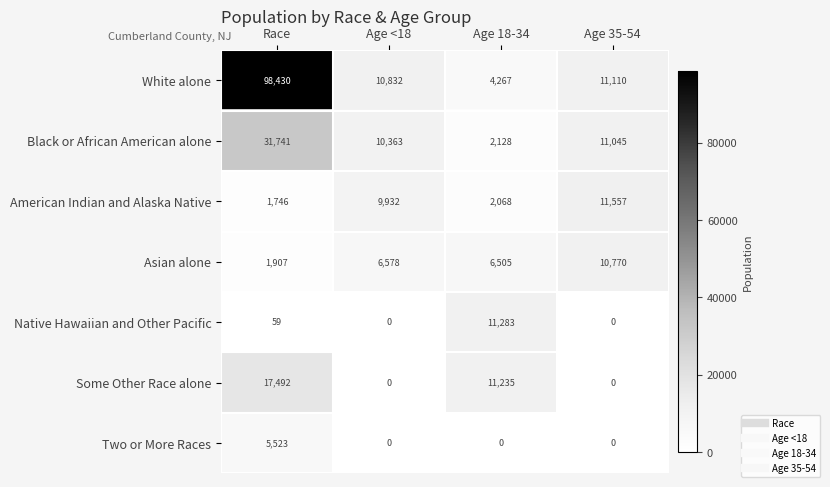

At Race, list the series in order from smallest to largest.

Native Hawaiian and Other Pacific, American Indian and Alaska Native, Asian alone, Two or More Races, Some Other Race alone, Black or African American alone, White alone